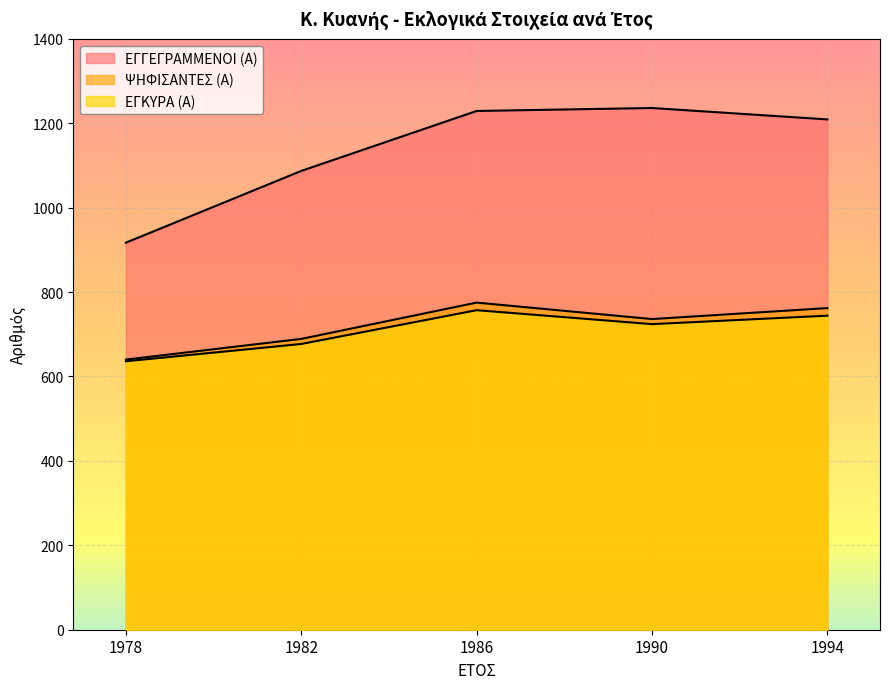

Reading right to left, transcribe all the data shown in this chart.

ΕΓΓΕΓΡΑΜΜΕΝΟΙ (Α): 1994=1209	1990=1236	1986=1229	1982=1087	1978=917
ΨΗΦΙΣΑΝΤΕΣ (Α): 1994=762	1990=736	1986=775	1982=689	1978=640
ΕΓΚΥΡΑ (Α): 1994=744	1990=724	1986=757	1982=677	1978=636